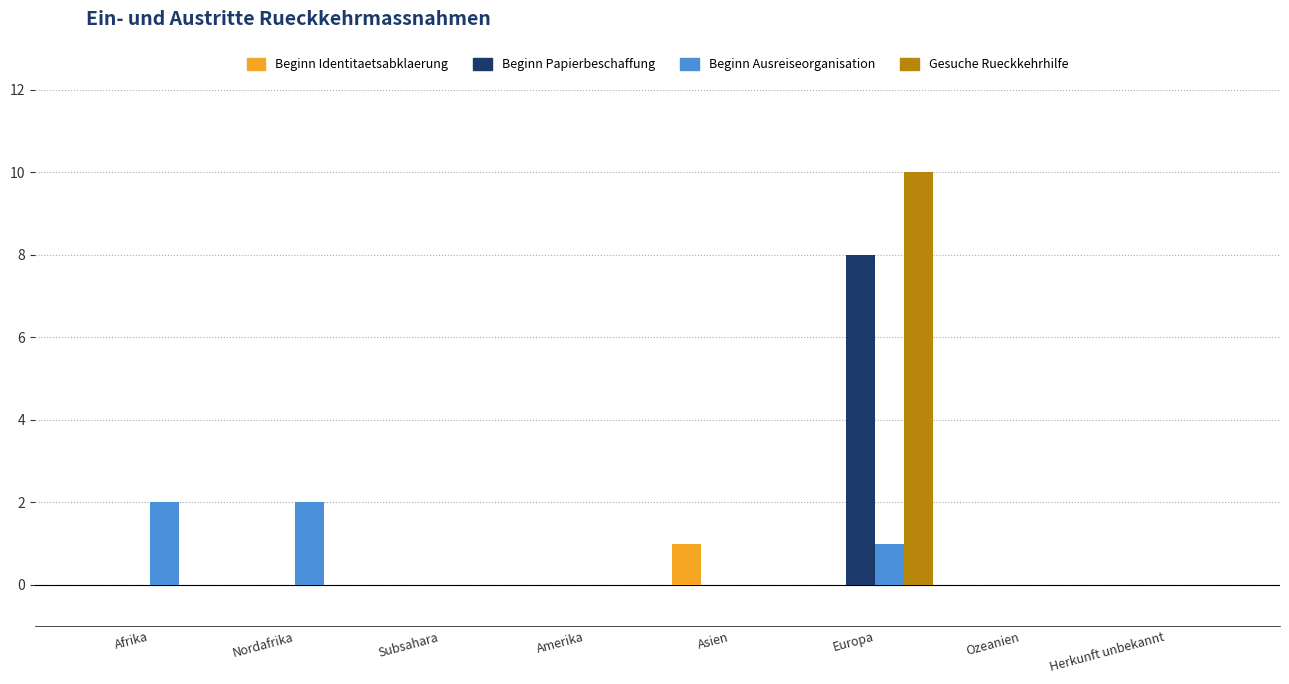

Which label corresponds to the largest value in the chart?

Europa